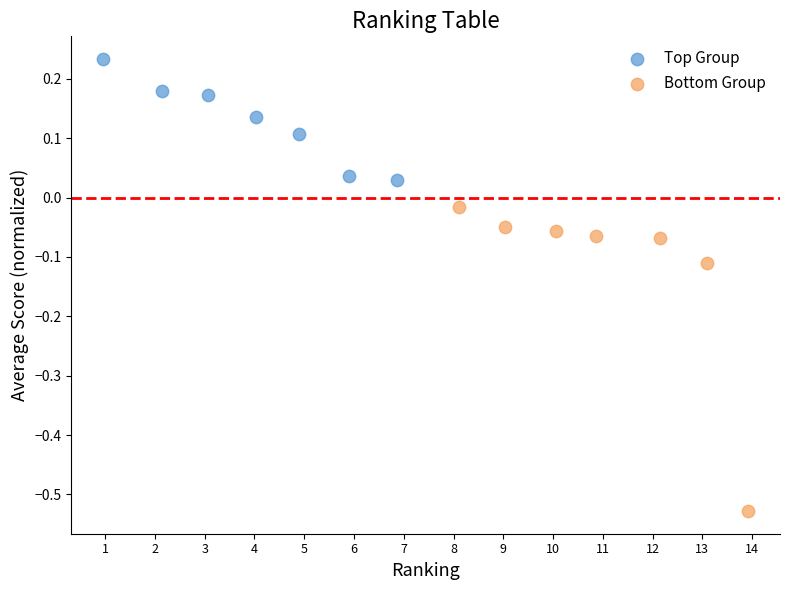

Which series contains the highest Y value?

Top Group